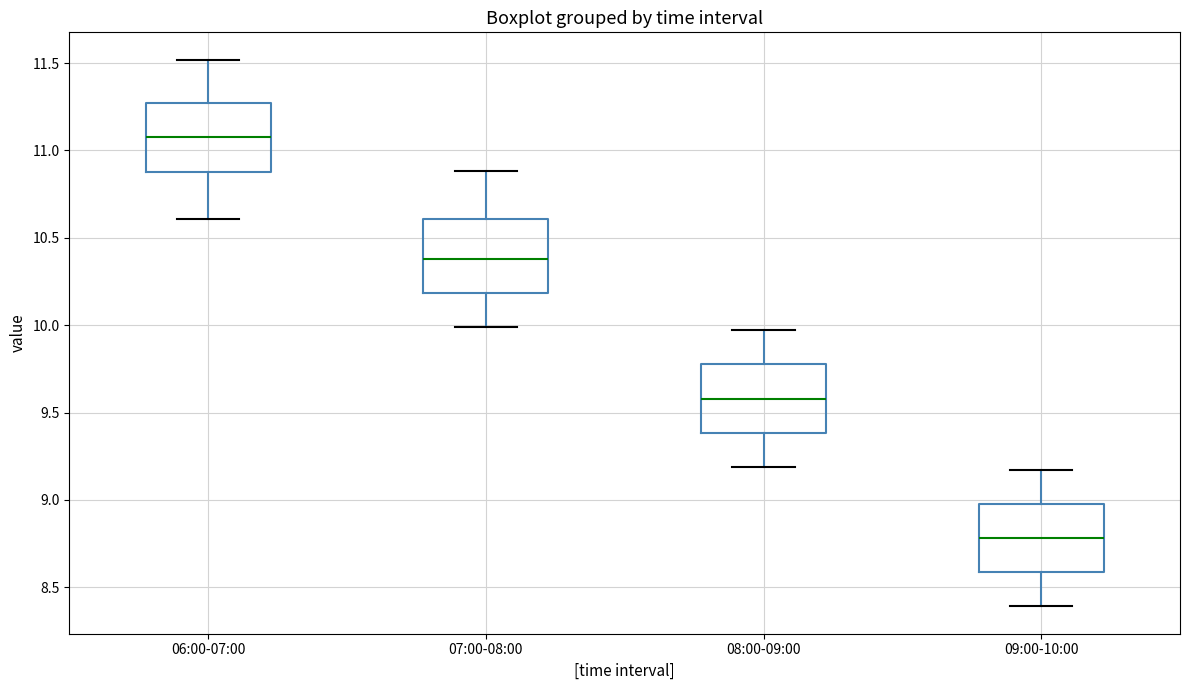

Where is the lower edge of the box for 09:00-10:00 on the y-axis? The values are not printed on the chart, so give them approximately, as read against the axis.

8.60